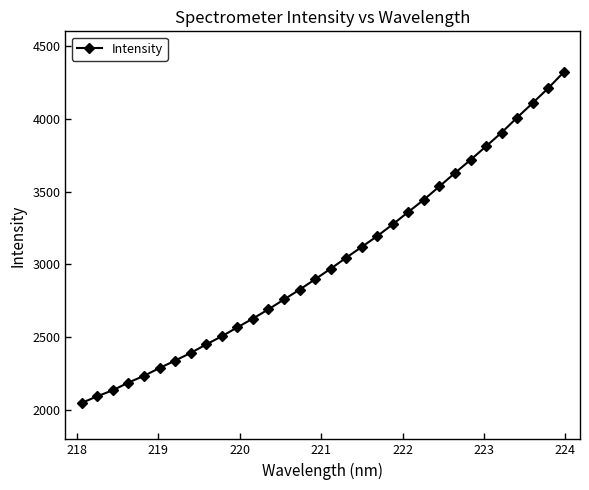

What is the greatest value displayed?

4319.8